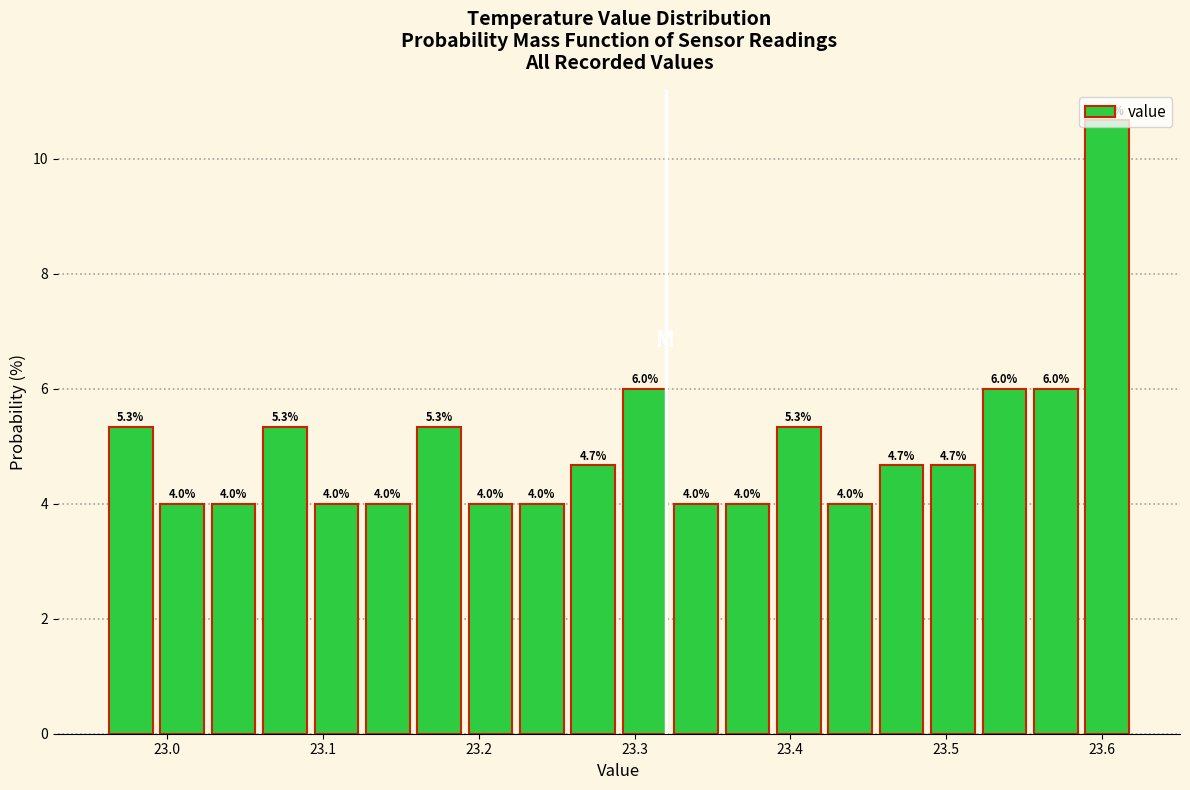

Read against the x-axis, roughly where is the centre of the tallest bar?

23.60